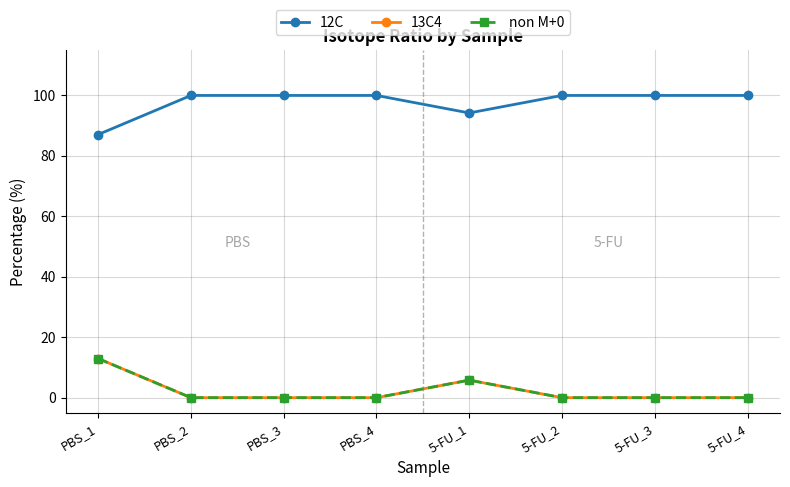

At which category is the sum across all series the highest?

PBS_1